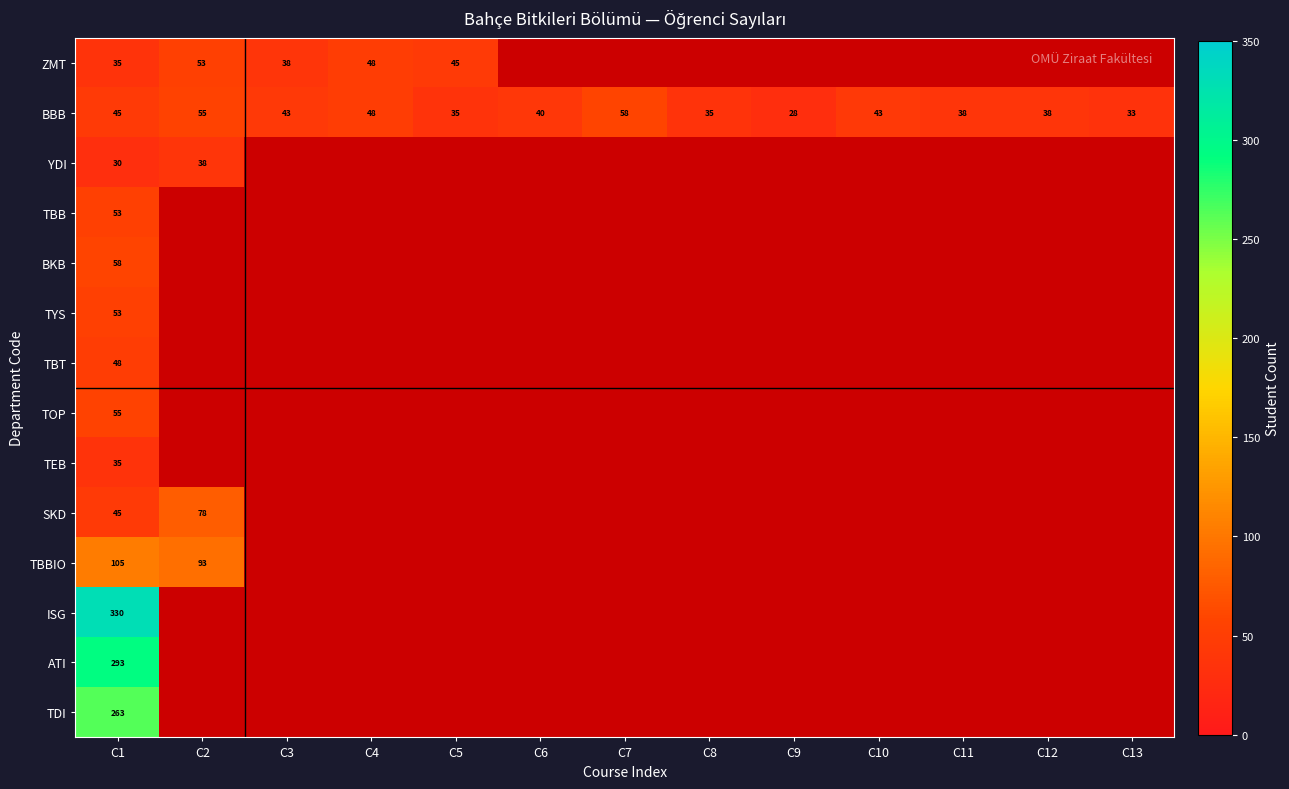

At which category is the sum across all series the highest?

C1